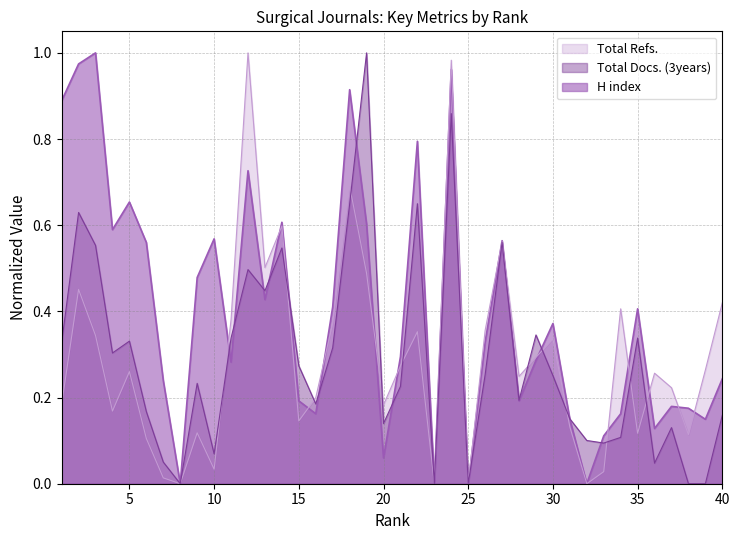

True or false: Total Refs. has a value of 0.4 at 26.

True